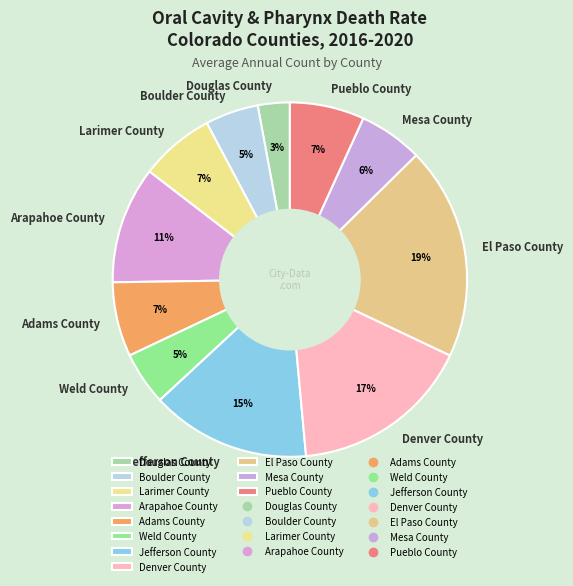

What percentage is the El Paso County slice, to the nearest percent?

19%